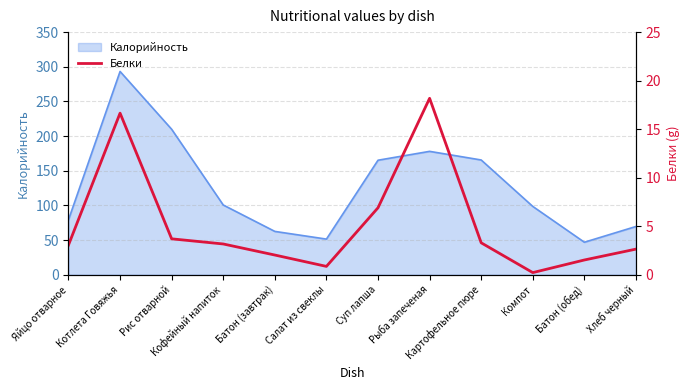

Read the Калорийность value at Котлета Говяжья.

293.2